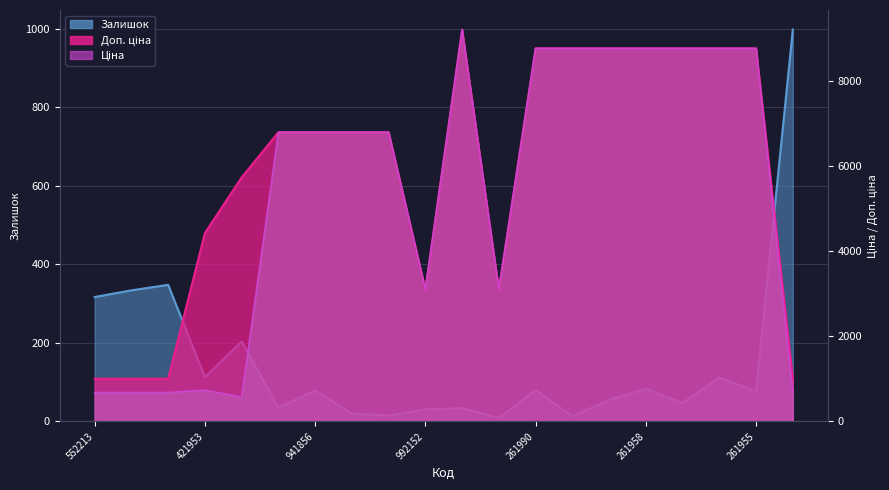

What is the average value of the Ціна series?

5392.6